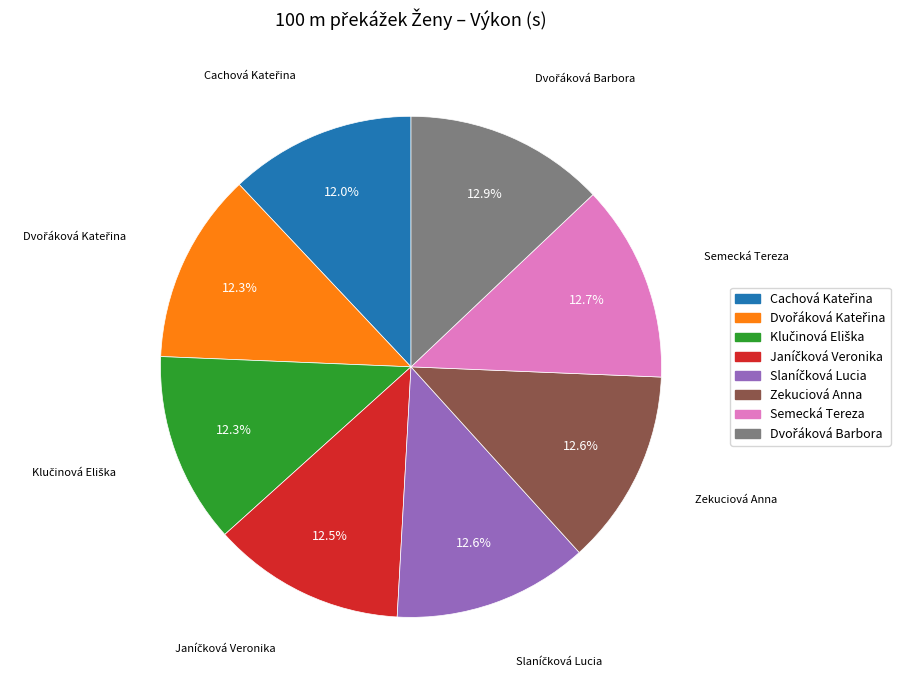

Is there a majority slice in this chart?

No